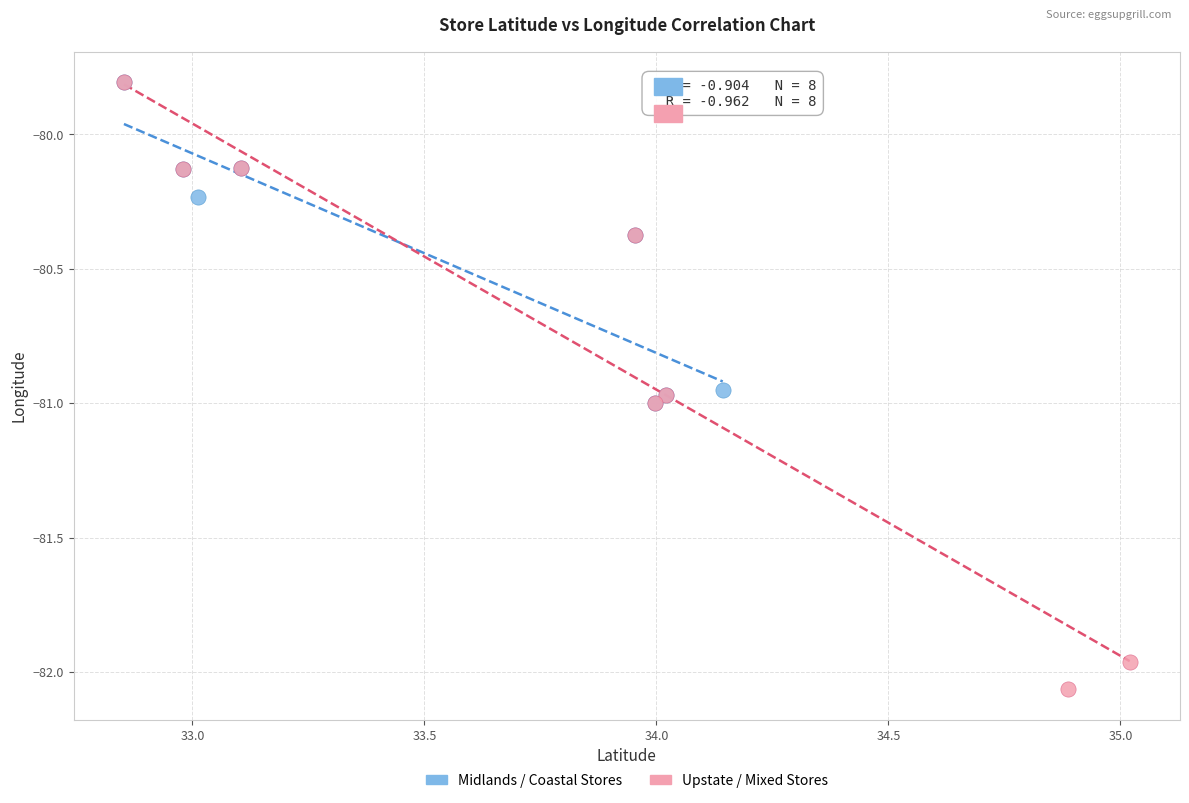

Which series reaches the minimum Y coordinate?

Upstate / Mixed Stores